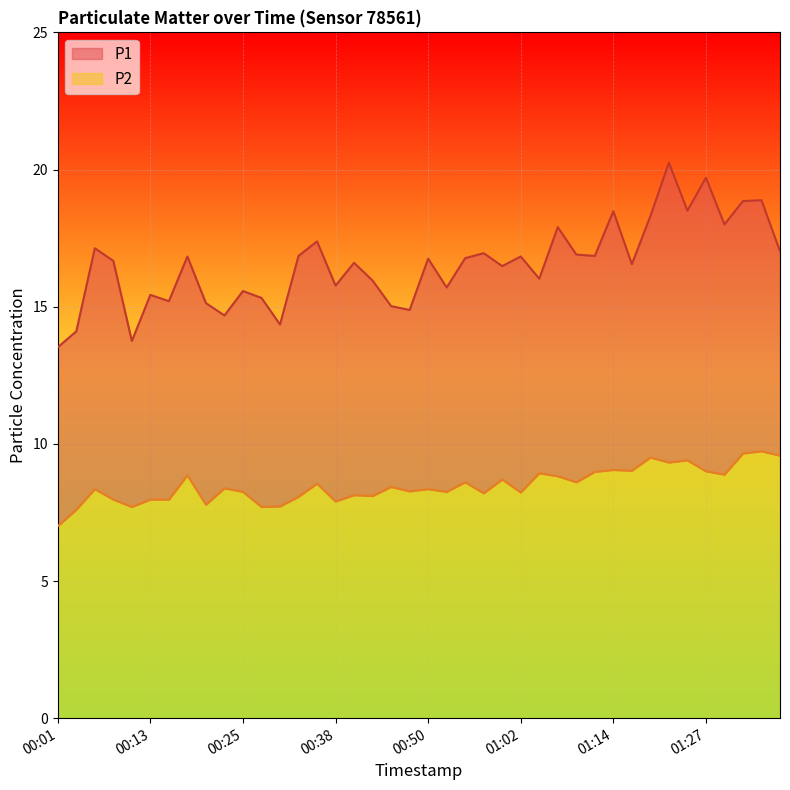

What is the minimum value shown in the chart?

7.0